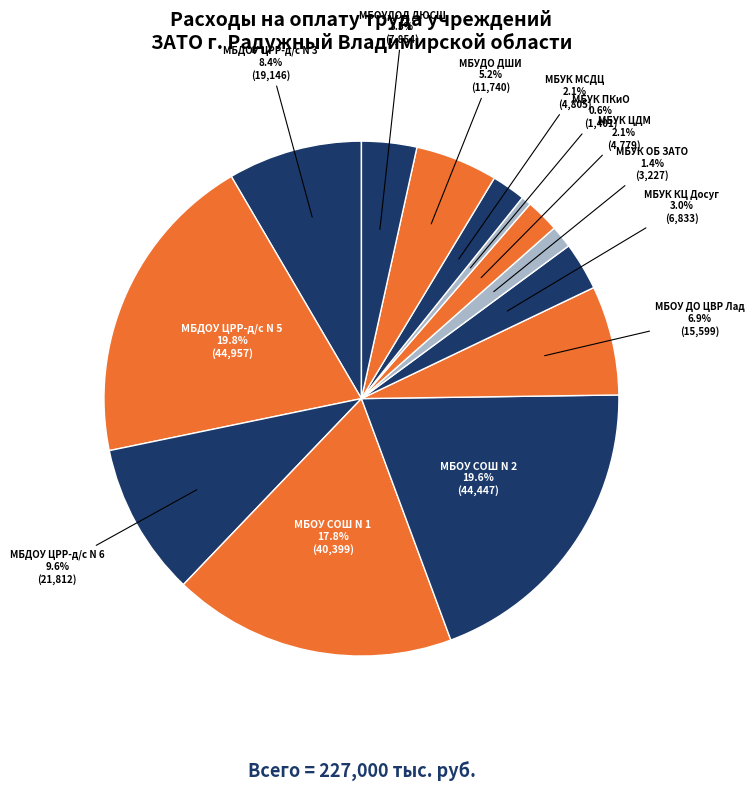

How many slices are in this pie chart?

13